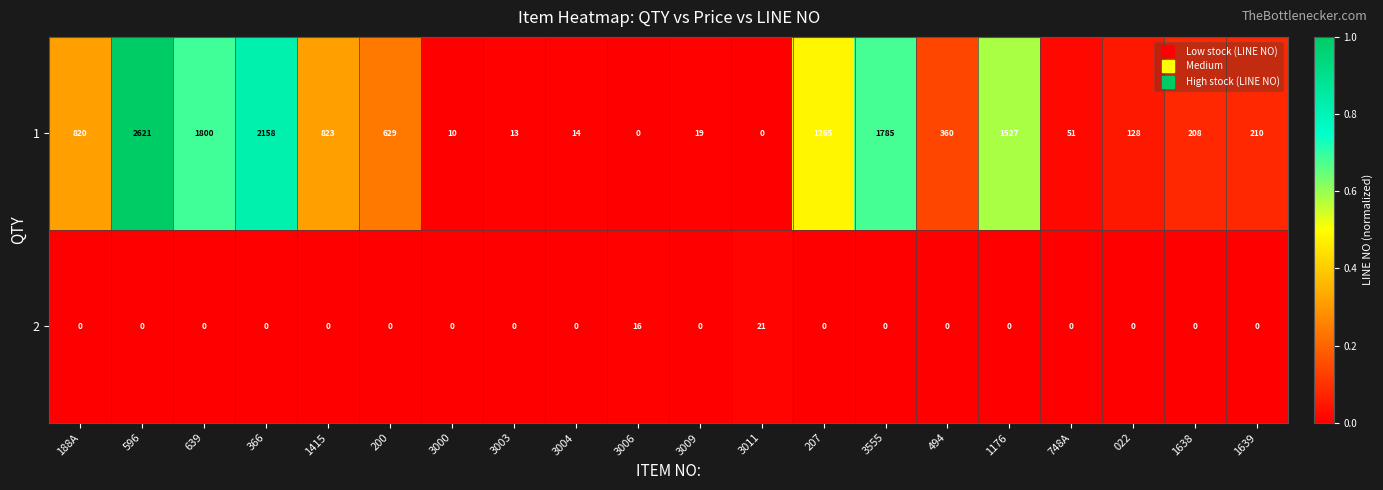

Which category has the highest value across all series?

596